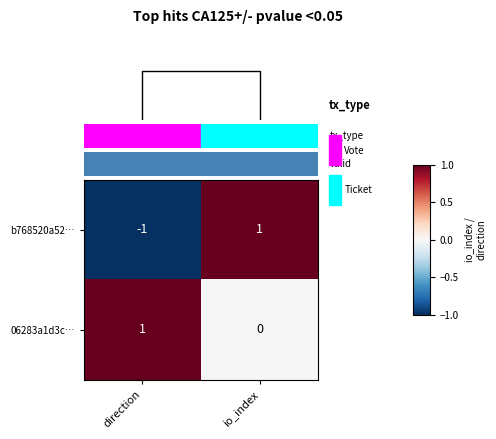

Where is 06283a1d3c… nearest to the value 0?

io_index